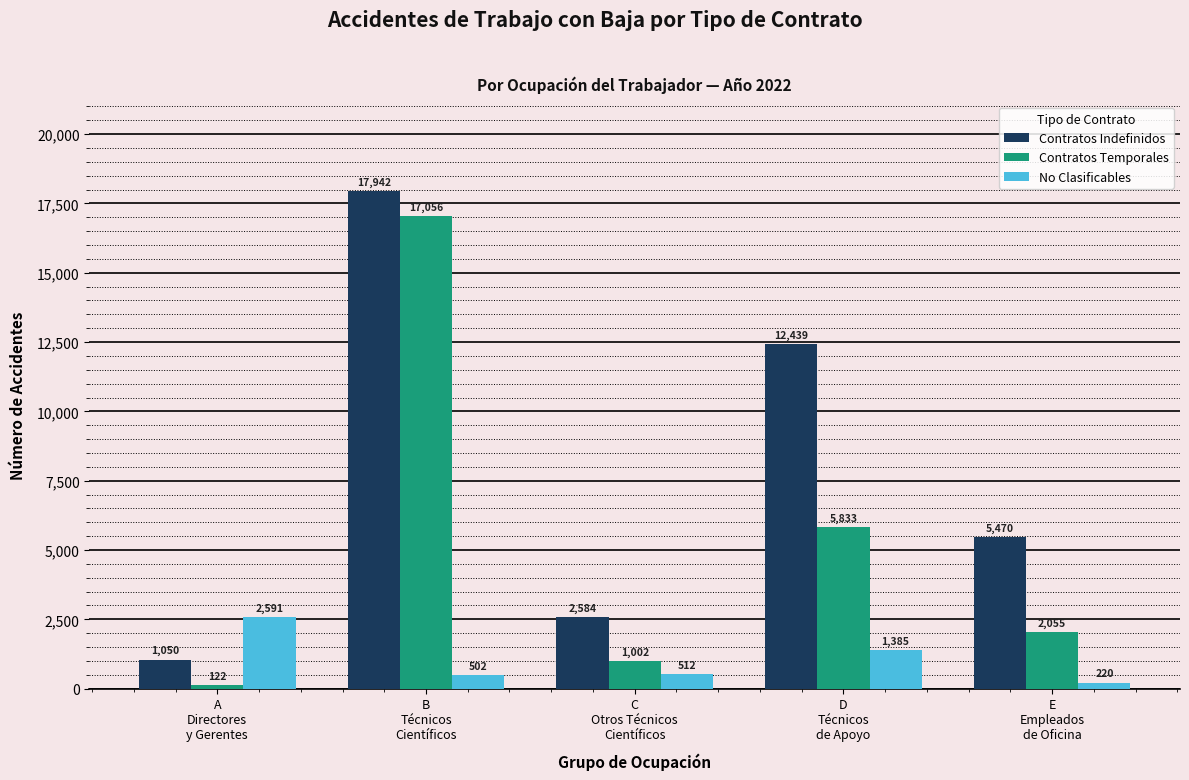

Reading right to left, extract all data points from this chart.

Contratos Indefinidos: 5470	12439	2584	17942	1050
Contratos Temporales: 2055	5833	1002	17056	122
No Clasificables: 220	1385	512	502	2591